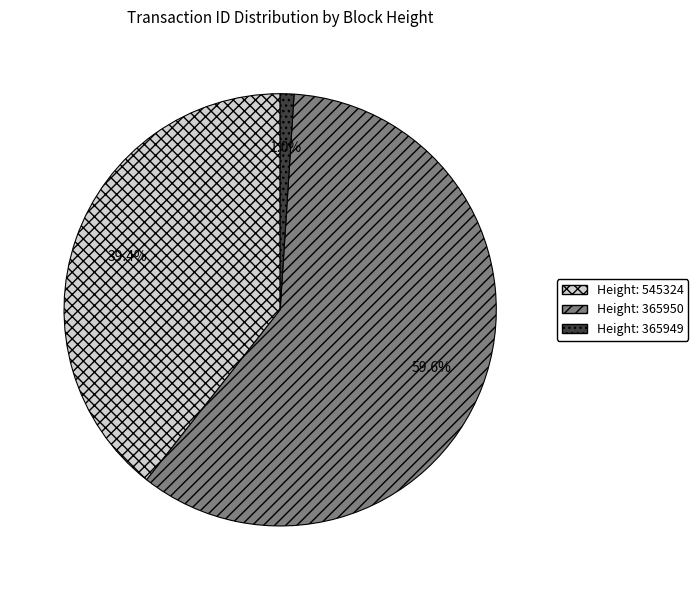

Count the number of slices in the pie.

3